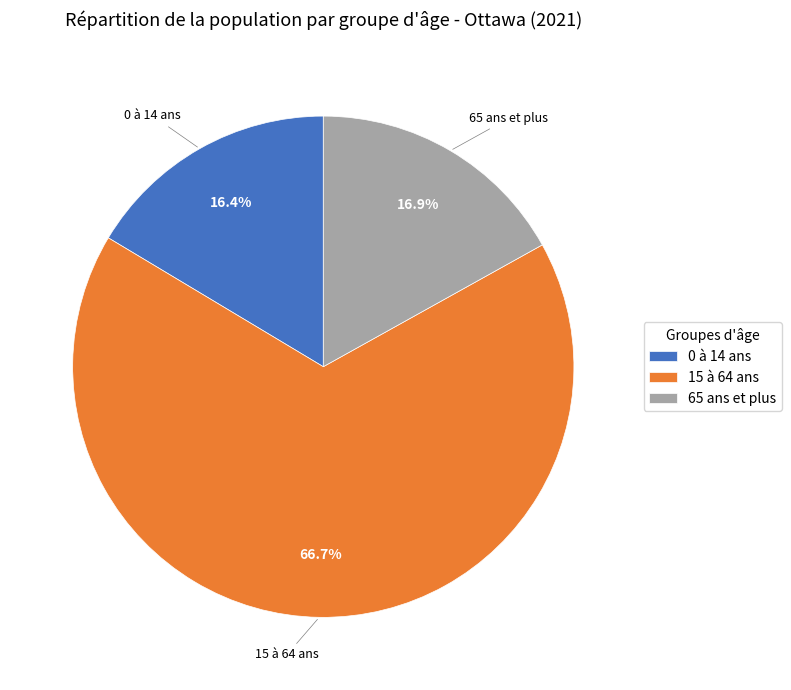

What is the ratio of the value at 0 à 14 ans to the value at 65 ans et plus?

1.0